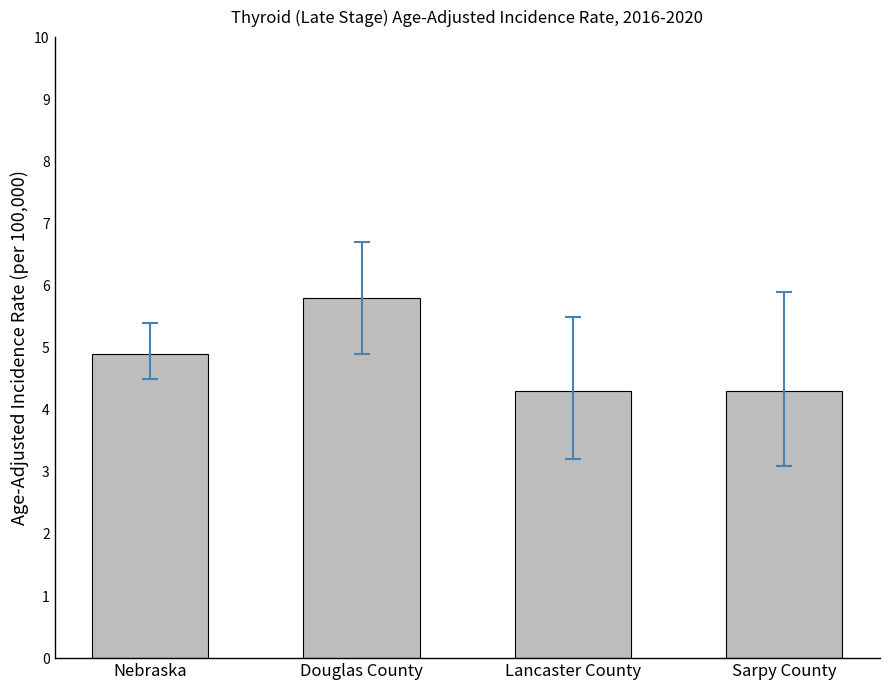

What is the ratio of the value at Sarpy County to the value at Nebraska?

0.9